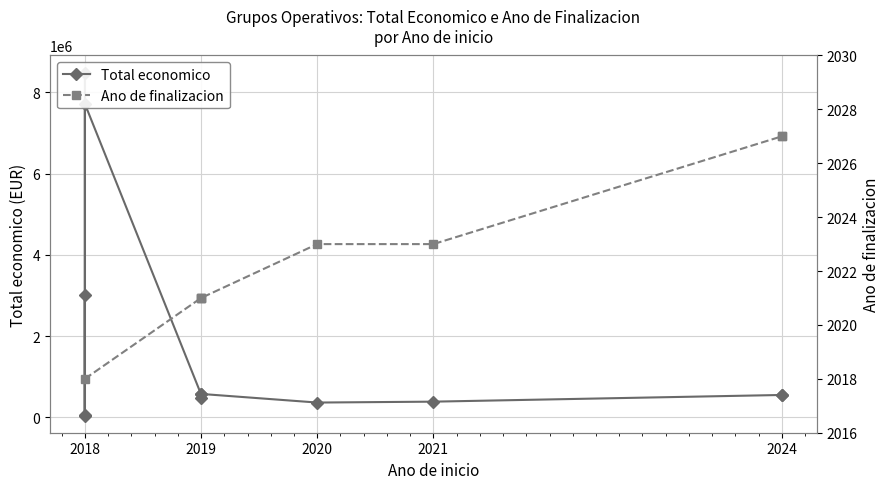

Is this an area chart (filled region under the line)?

No